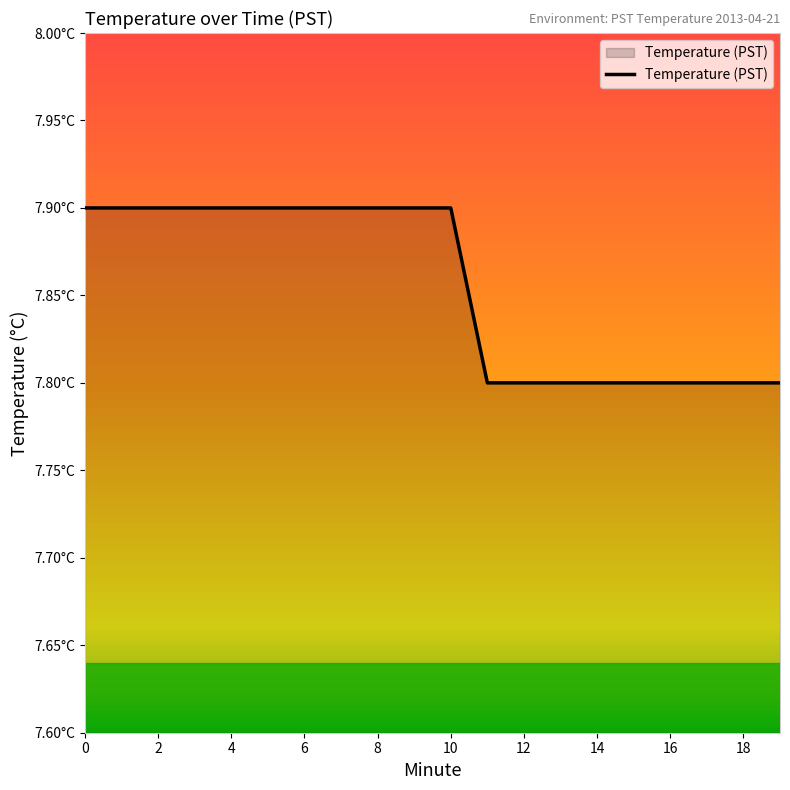

Reading left to right, extract all data points from this chart.

7.9	7.9	7.9	7.9	7.9	7.9	7.9	7.9	7.9	7.9	7.9	7.8	7.8	7.8	7.8	7.8	7.8	7.8	7.8	7.8